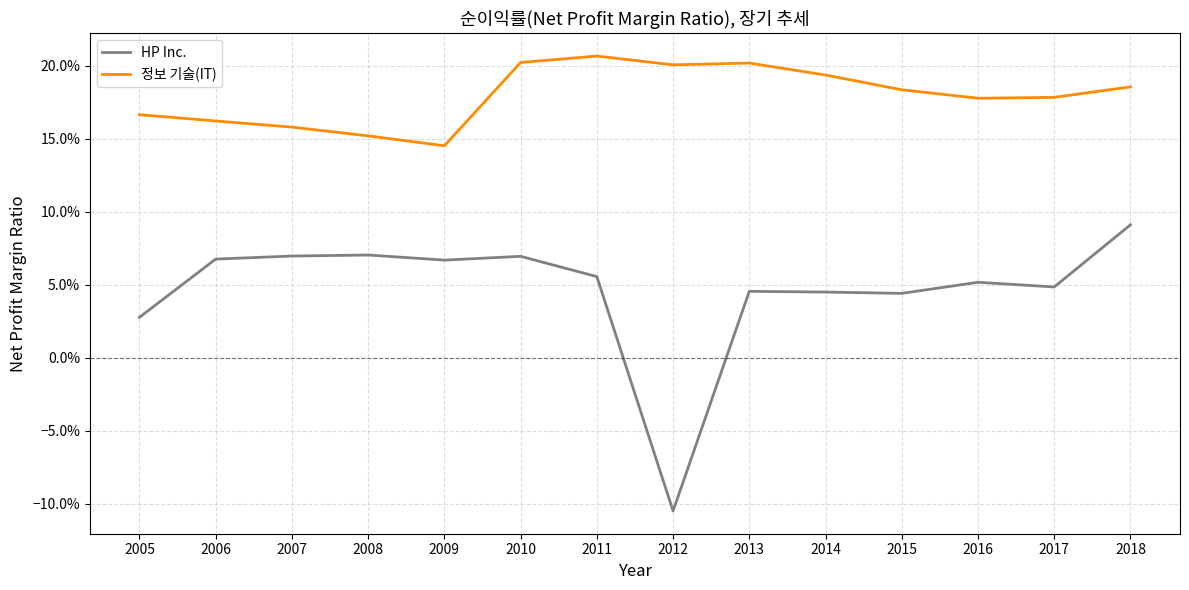

How many interior local peaks does the 정보 기술(IT) series have?

2